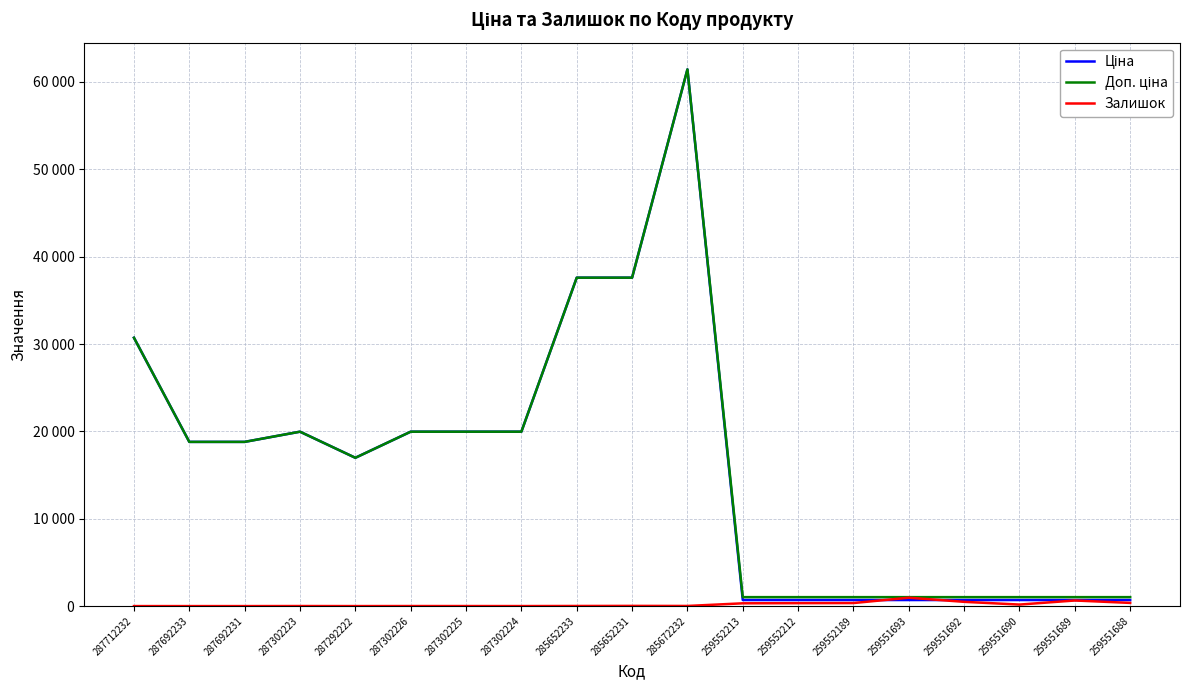

What position from the right is 287302224?

12